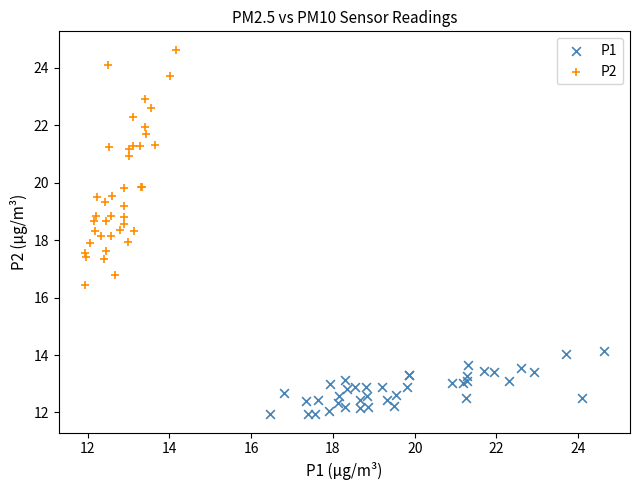

Which series reaches the maximum Y coordinate?

P2